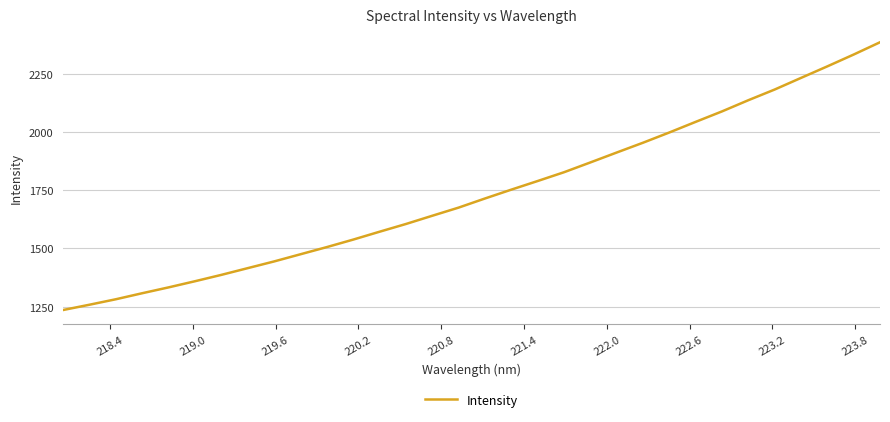

What is the difference between the maximum and minimum values?

1150.0